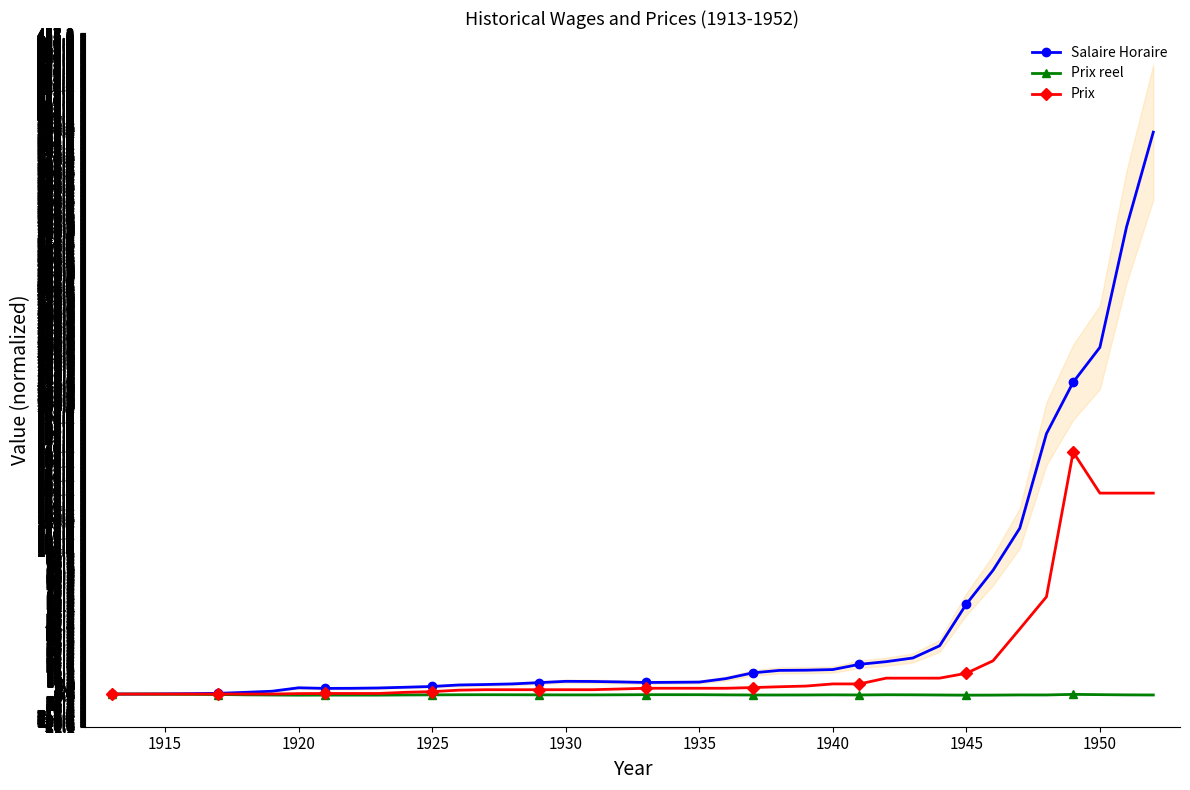

What is the smallest value displayed?

0.2